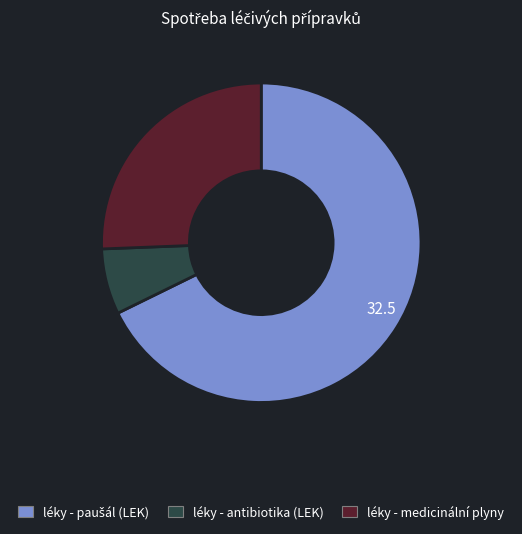

Count the number of slices in the pie.

3